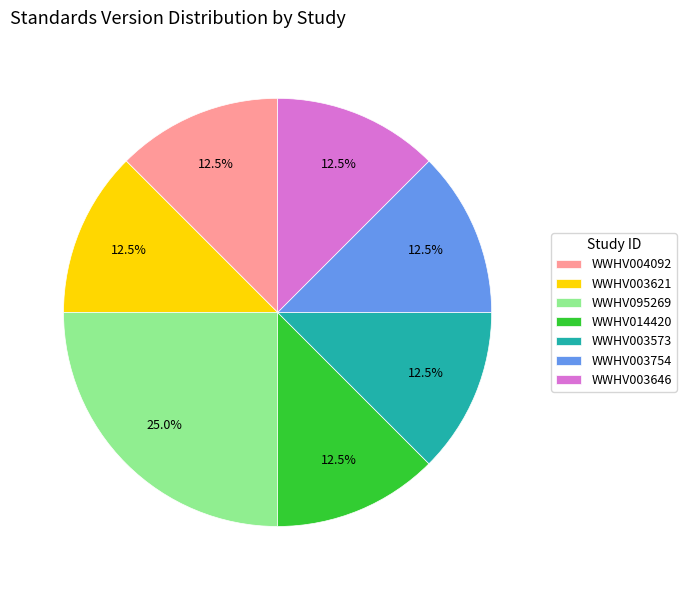

Which slice is the largest?

WWHV095269